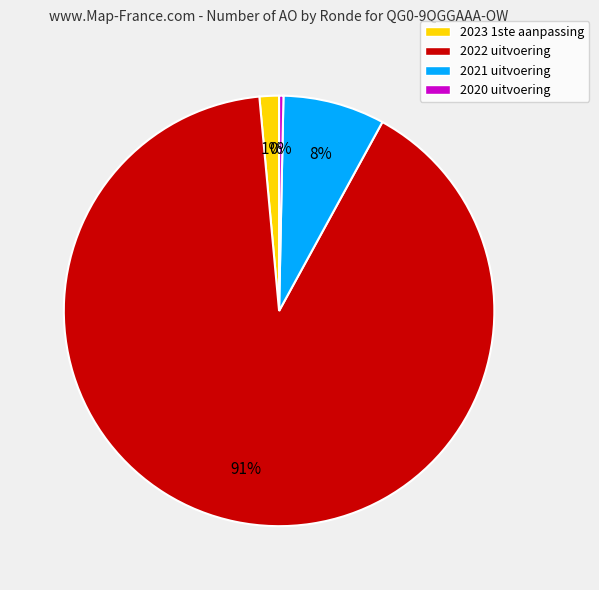

Combined, do 2020 uitvoering and 2021 uitvoering account for over 50%?

No